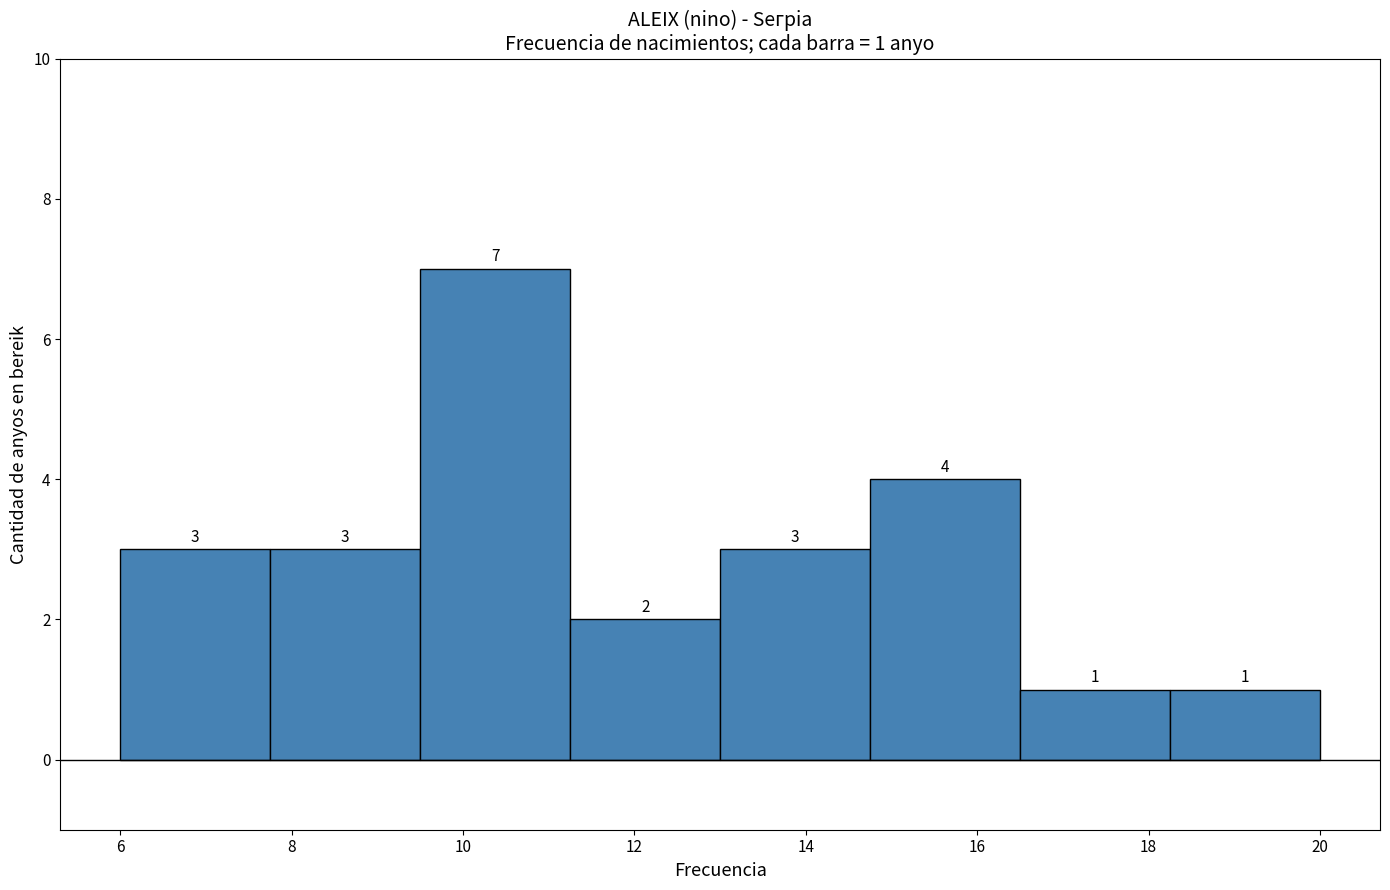

Over which range of the x-axis is the bar tallest?

9.50 to 11.25